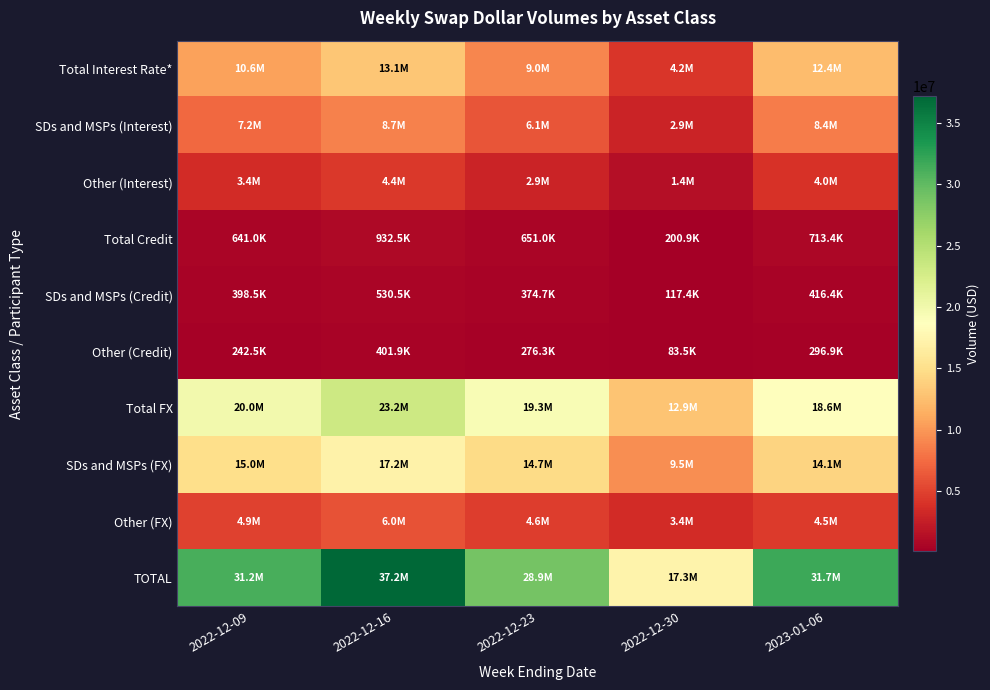

Reading right to left, extract all data points from this chart.

Total Interest Rate*: 2023-01-06=12380310	2022-12-30=4215035	2022-12-23=8961619	2022-12-16=13134478	2022-12-09=10637633
SDs and MSPs (Interest): 2023-01-06=8405679	2022-12-30=2852285	2022-12-23=6075807	2022-12-16=8700133	2022-12-09=7215222
Other (Interest): 2023-01-06=3974631	2022-12-30=1362750	2022-12-23=2885812	2022-12-16=4434345	2022-12-09=3422411
Total Credit: 2023-01-06=713369	2022-12-30=200862	2022-12-23=651001	2022-12-16=932482	2022-12-09=640987
SDs and MSPs (Credit): 2023-01-06=416434	2022-12-30=117359	2022-12-23=374719	2022-12-16=530540	2022-12-09=398536
Other (Credit): 2023-01-06=296935	2022-12-30=83504	2022-12-23=276282	2022-12-16=401942	2022-12-09=242451
Total FX: 2023-01-06=18618014	2022-12-30=12919408	2022-12-23=19293164	2022-12-16=23155502	2022-12-09=19956396
SDs and MSPs (FX): 2023-01-06=14136646	2022-12-30=9471359	2022-12-23=14670598	2022-12-16=17178513	2022-12-09=15009991
Other (FX): 2023-01-06=4481368	2022-12-30=3448048	2022-12-23=4622566	2022-12-16=5976989	2022-12-09=4946405
TOTAL: 2023-01-06=31711693	2022-12-30=17335305	2022-12-23=28905784	2022-12-16=37222463	2022-12-09=31235015